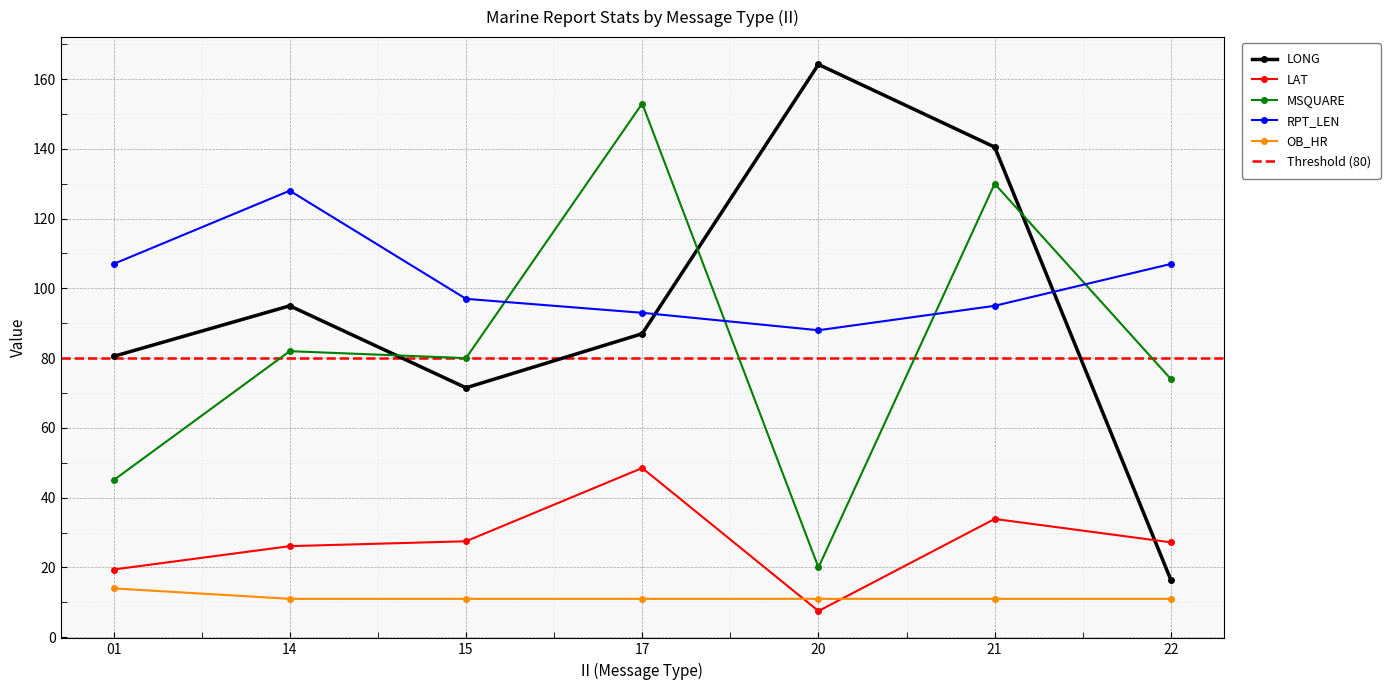

How many data points in MSQUARE are above 80?

3